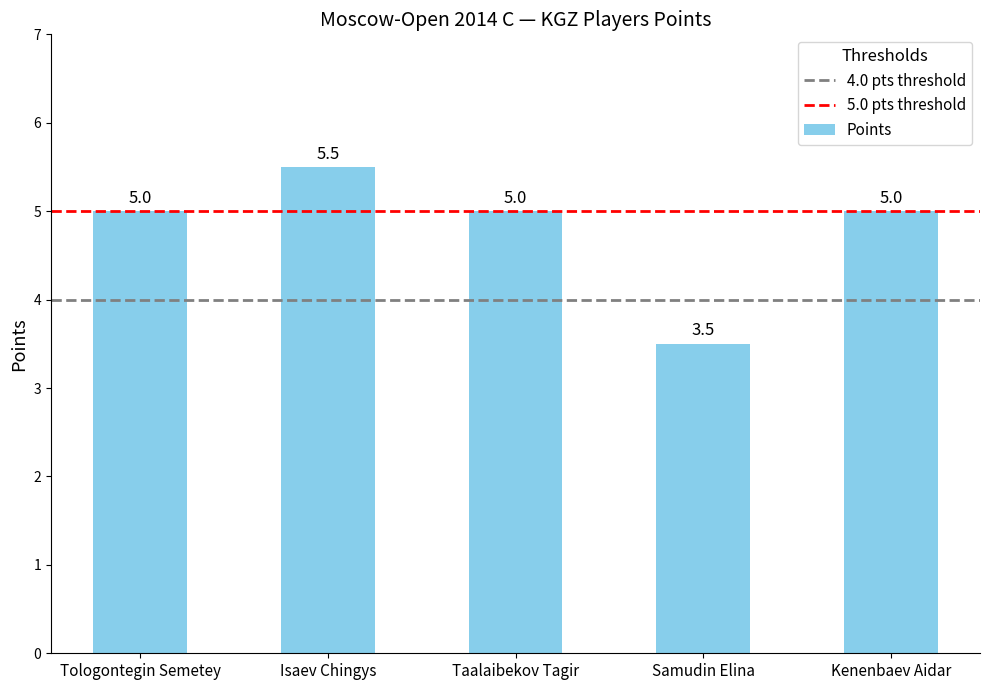

Is it true that the value at Kenenbaev Aidar is 5.0?

True